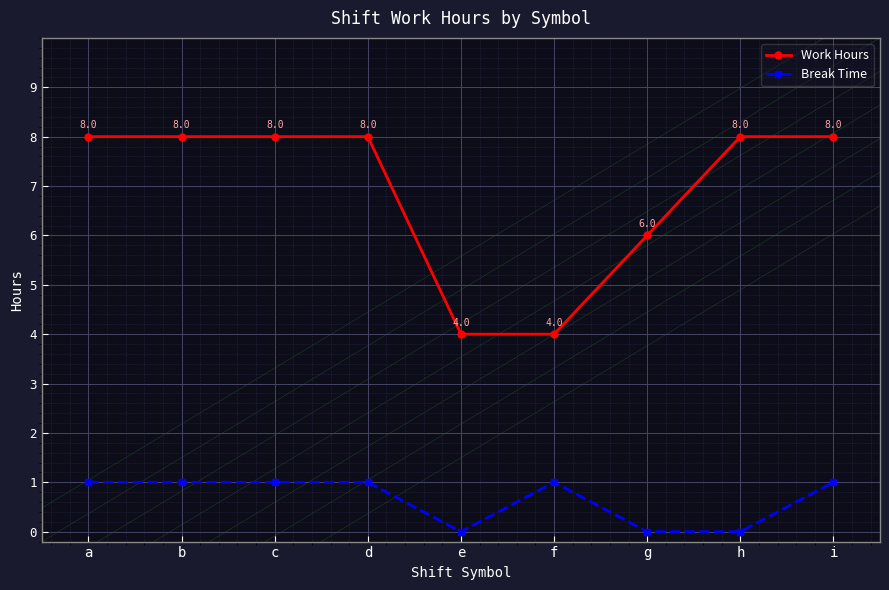

Rank the series by their average value, from lowest to highest.

Break Time, Work Hours